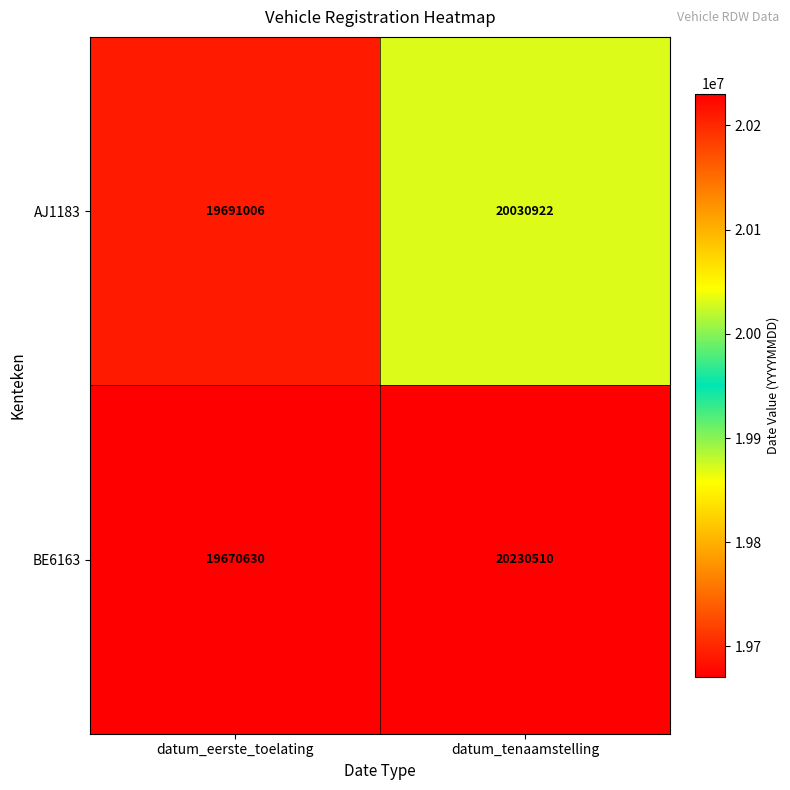

What is the average value of the AJ1183 series?

19860964